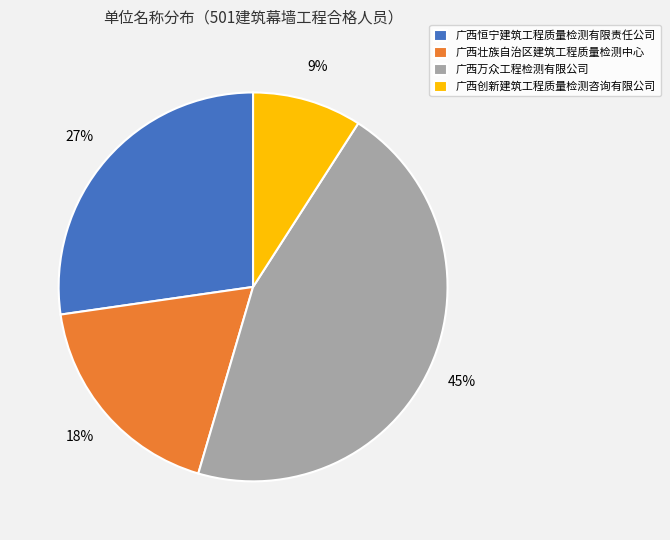

Is there a majority slice in this chart?

No